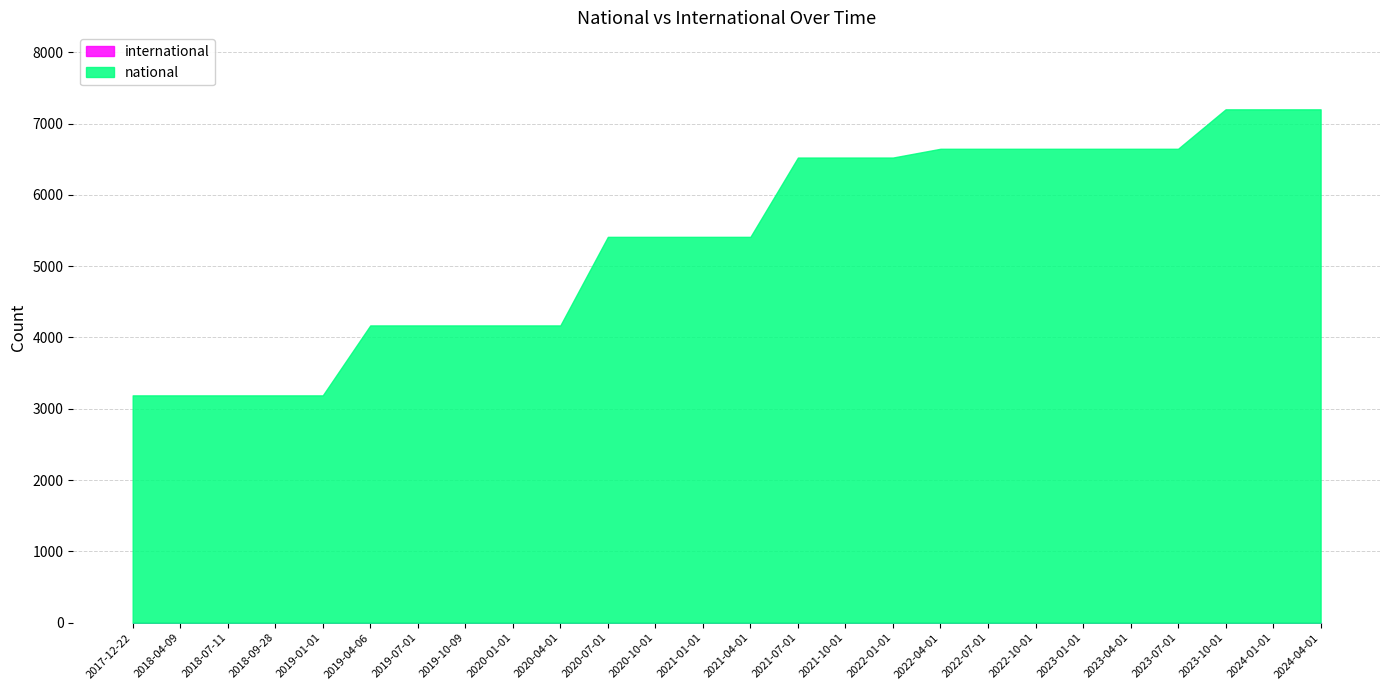

Where does the national series first go above 5411?

2021-07-01